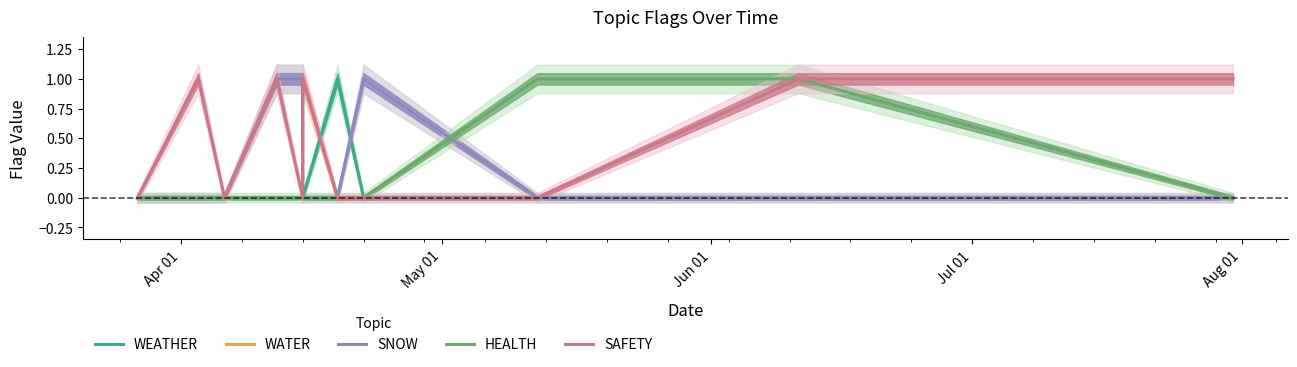

True or false: HEALTH and SNOW cross at least once.

True